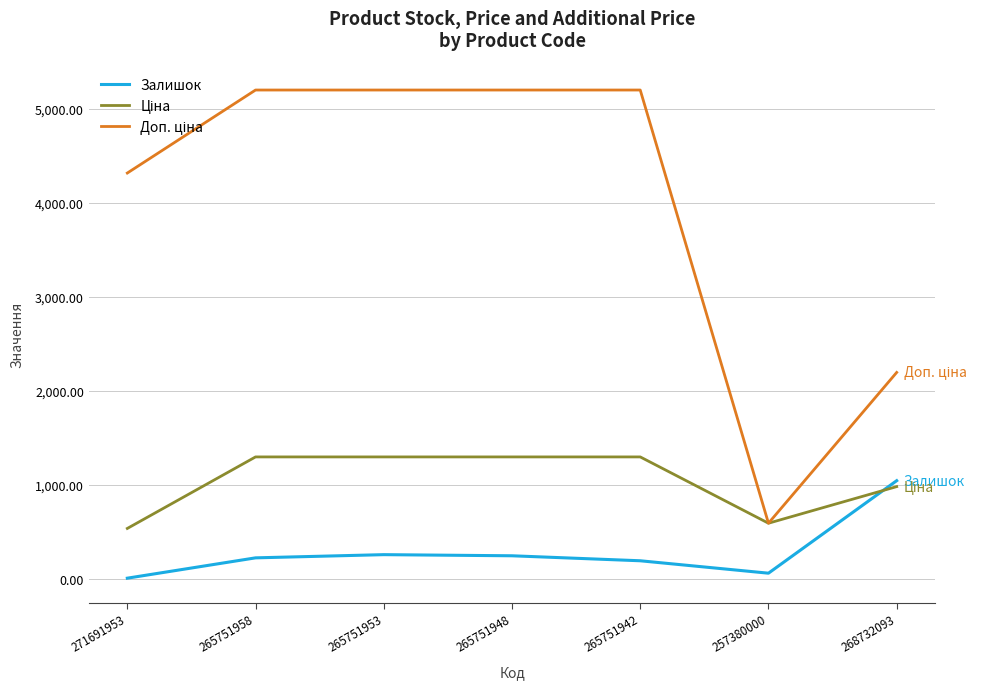

What is the difference between the Залишок values at 257380000 and 271691953?

53.0